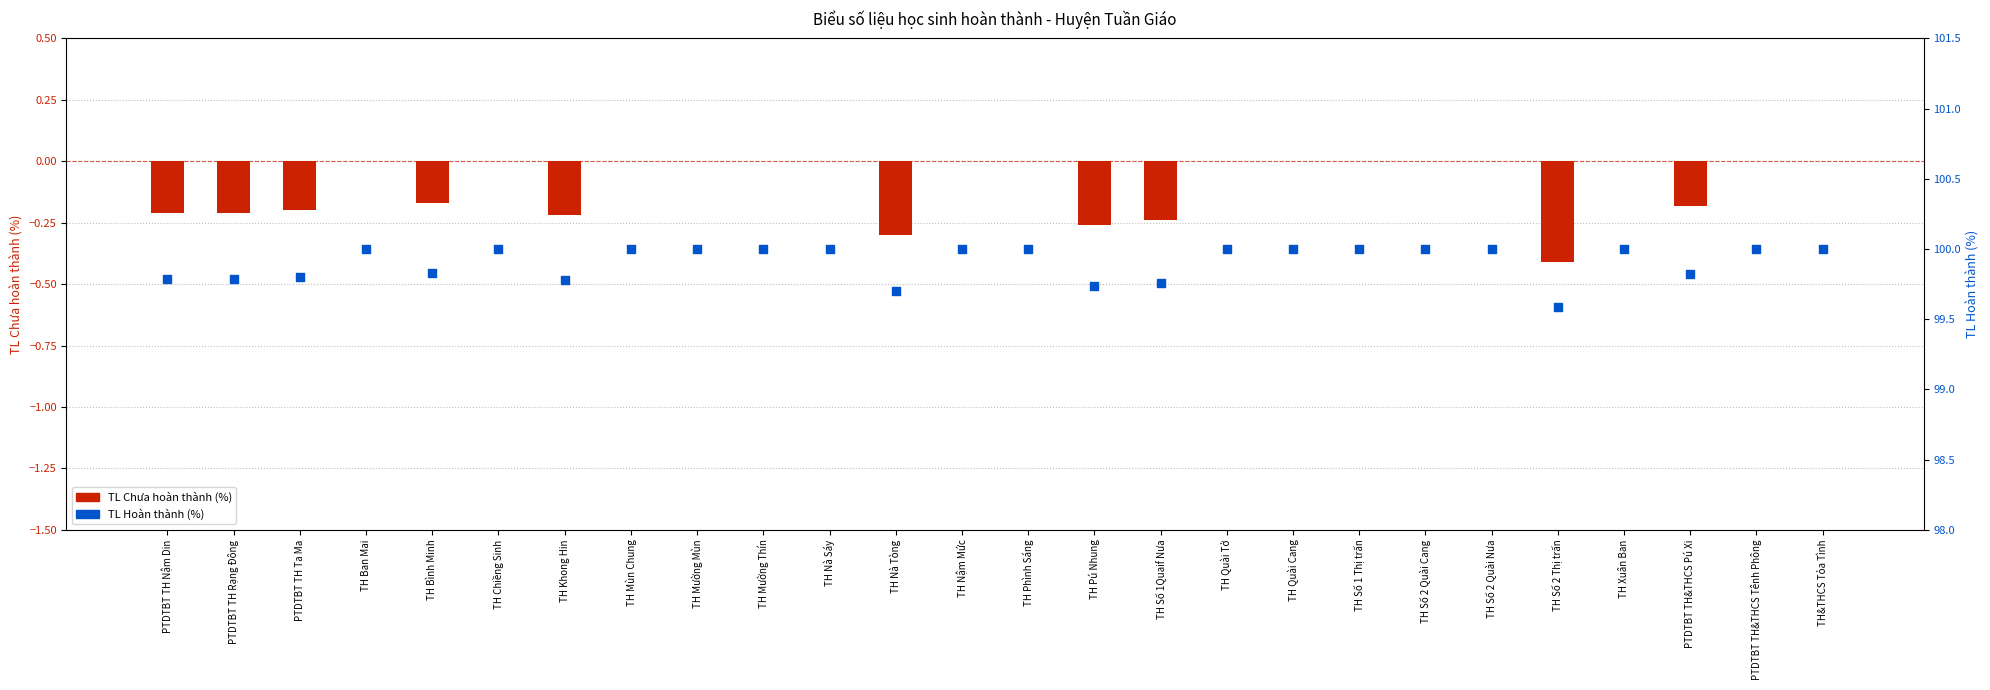

Which series contains the lowest Y value?

Số HS Chưa hoàn thành (TL %)